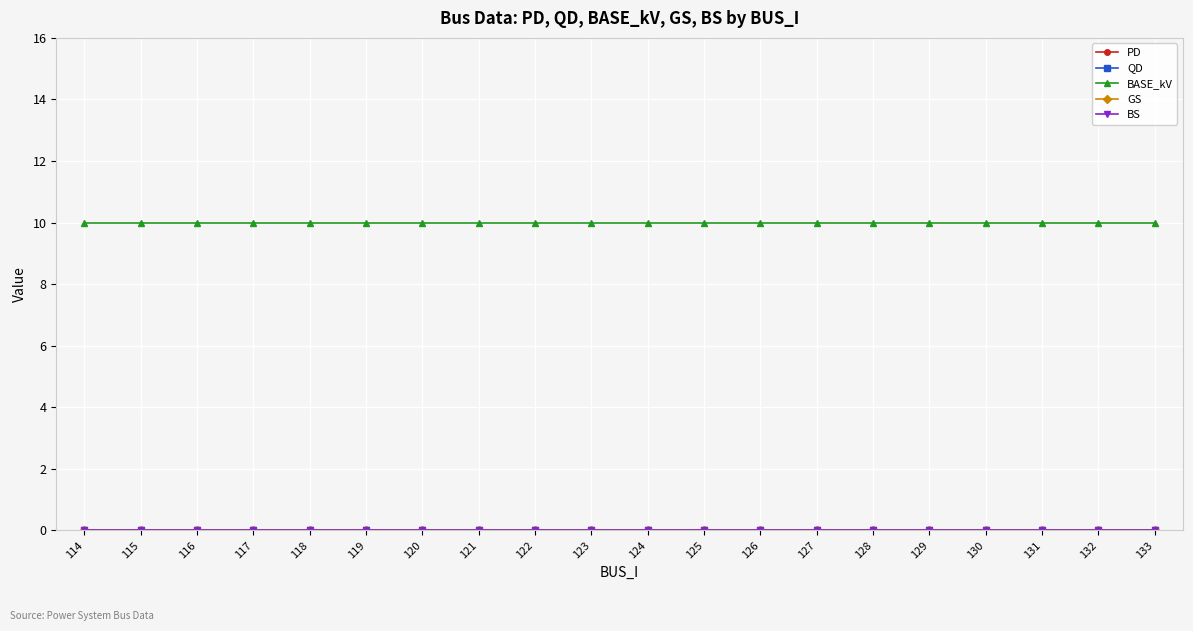

At which label does BASE_kV reach its peak?

114